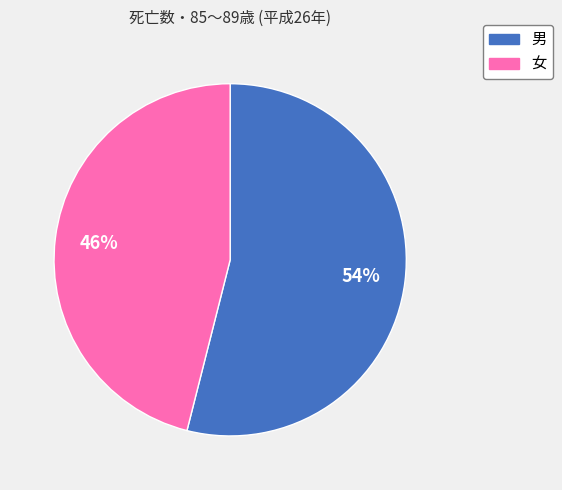

Which category has the smallest portion of the pie?

女